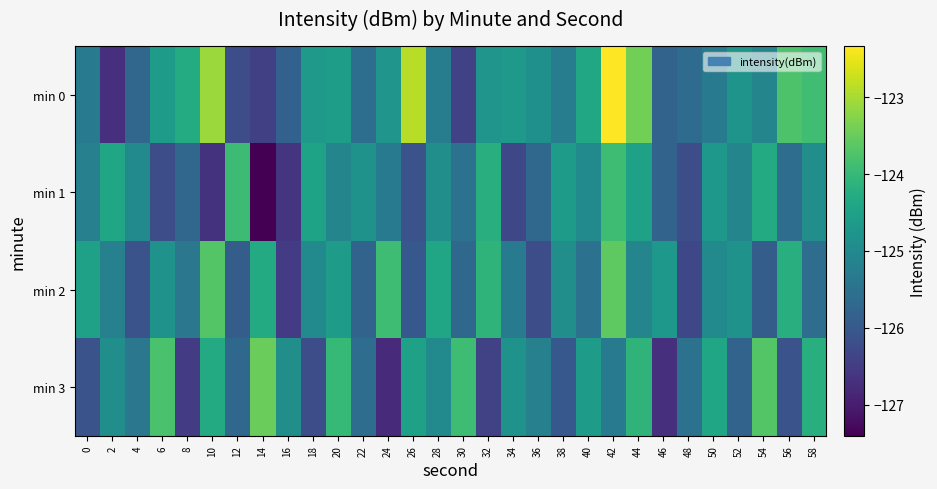

What is the minimum value shown in the chart?

-127.4